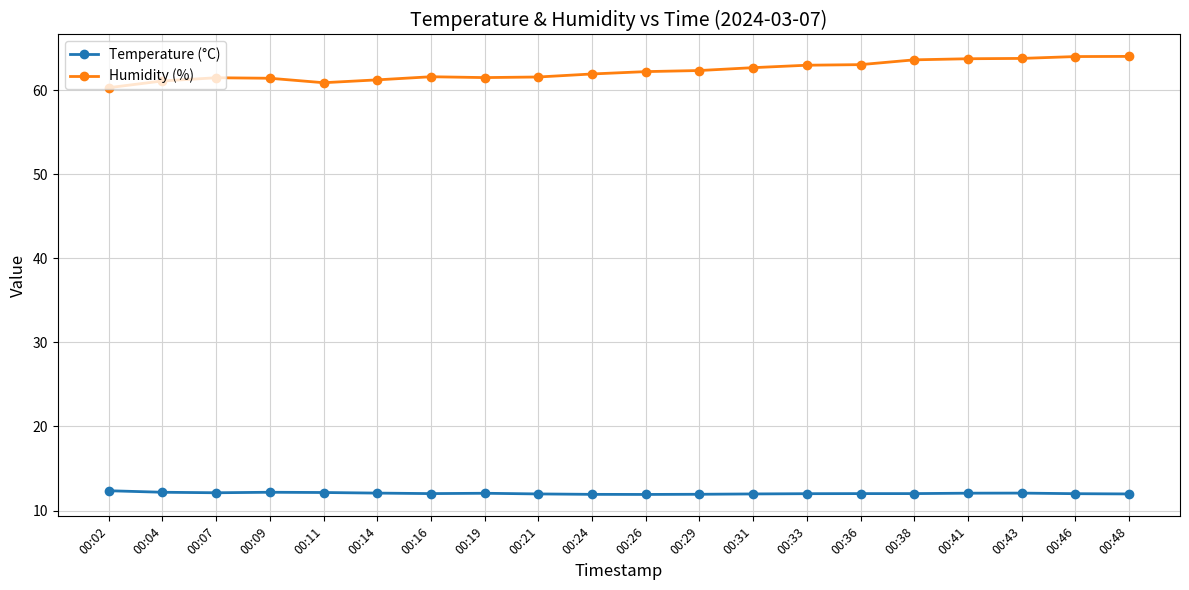

True or false: Humidity (%) has more than 0 points higher than both neighbors.

True